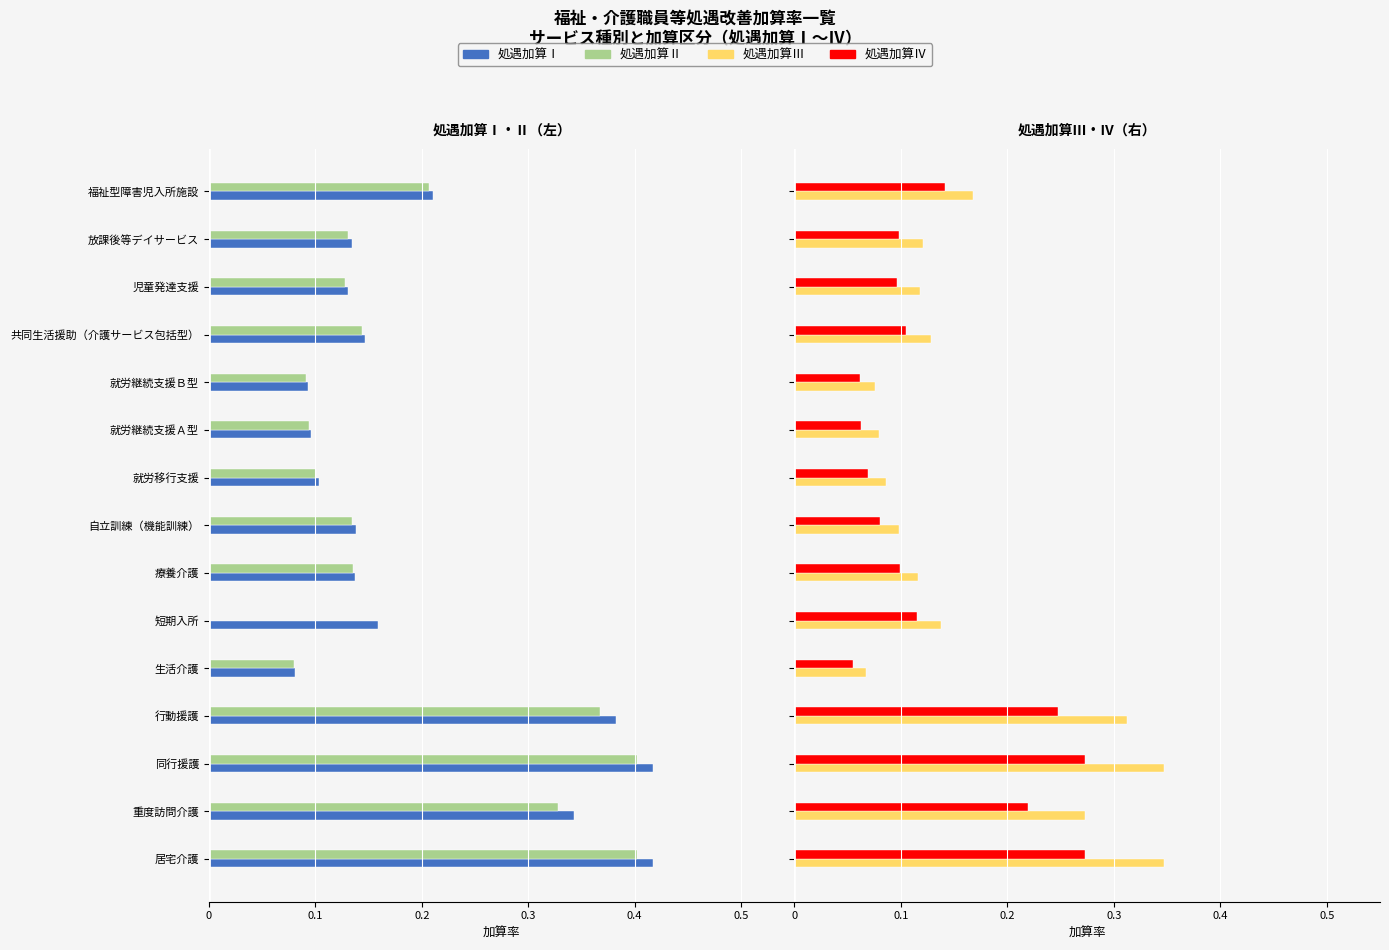

How many bars are there in total?

60